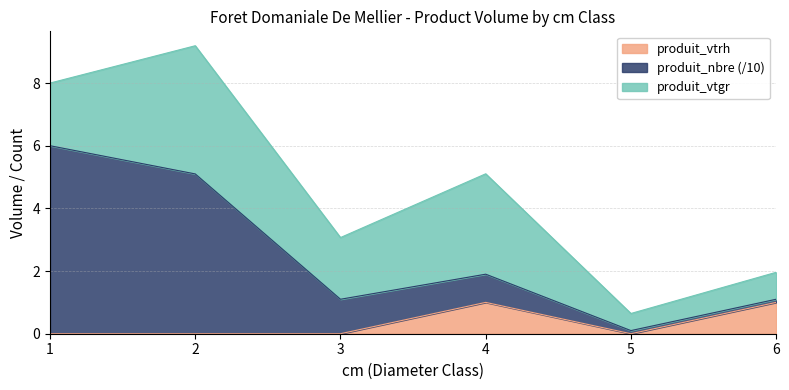

What are all the series names shown in the legend?

produit_vtrh, produit_nbre (/10), produit_vtgr